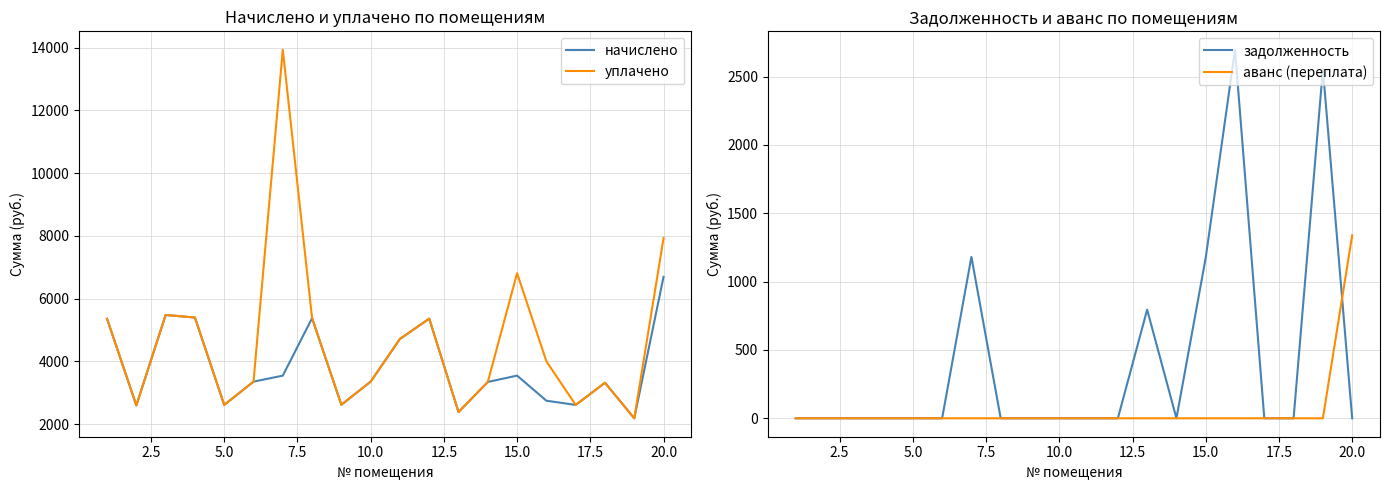

What is the highest value of the начислено series?

6694.4